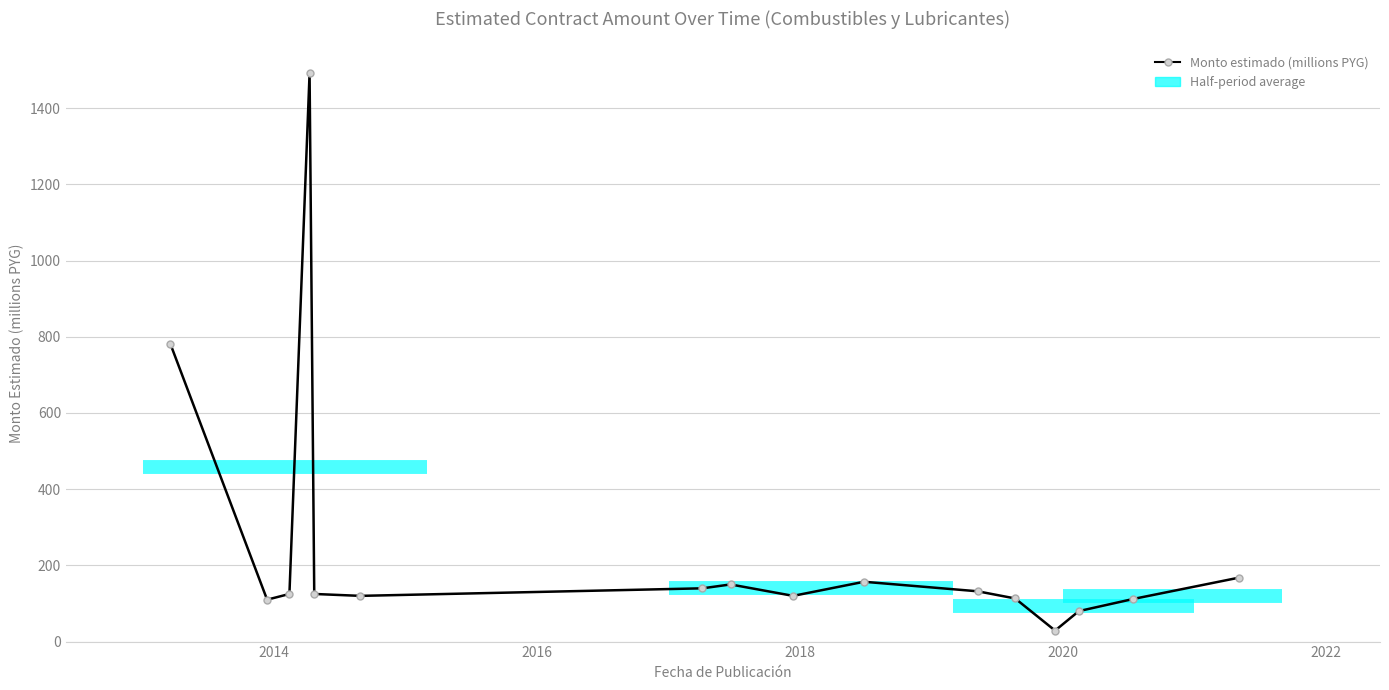

What is the minimum value shown in the chart?

28.9